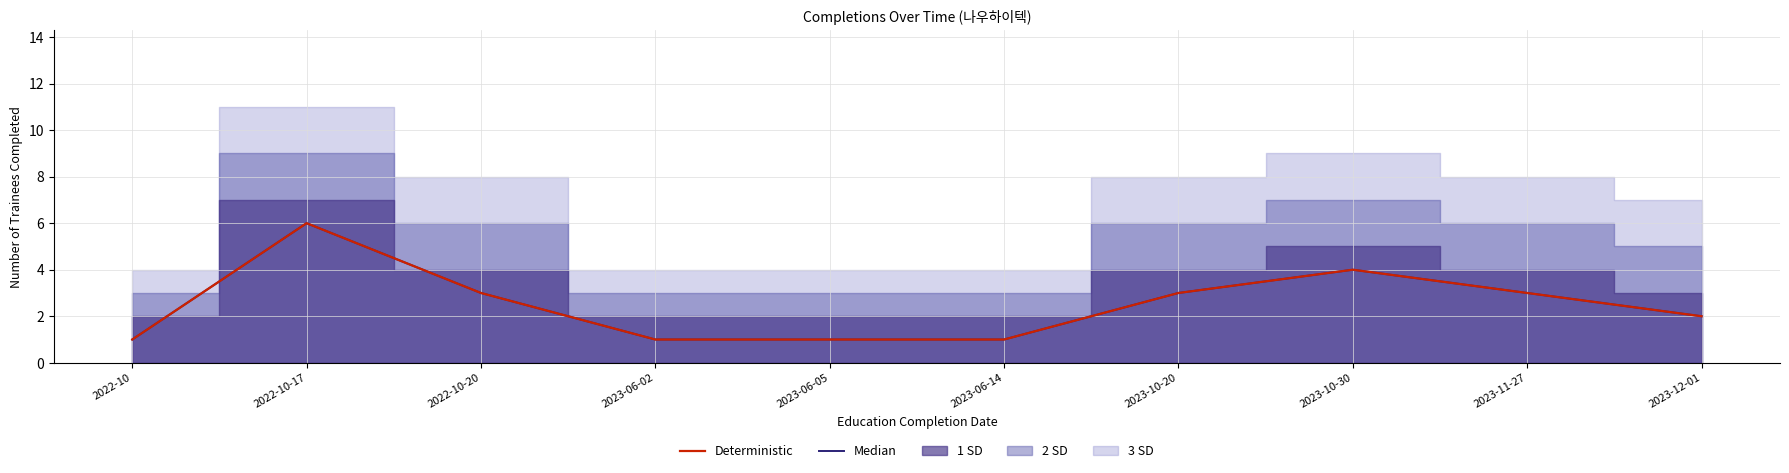

True or false: Median and Deterministic cross at least once.

False